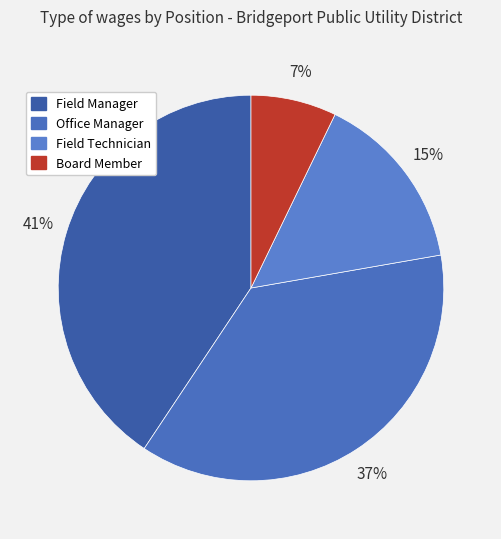

Which slice is the largest?

Field Manager